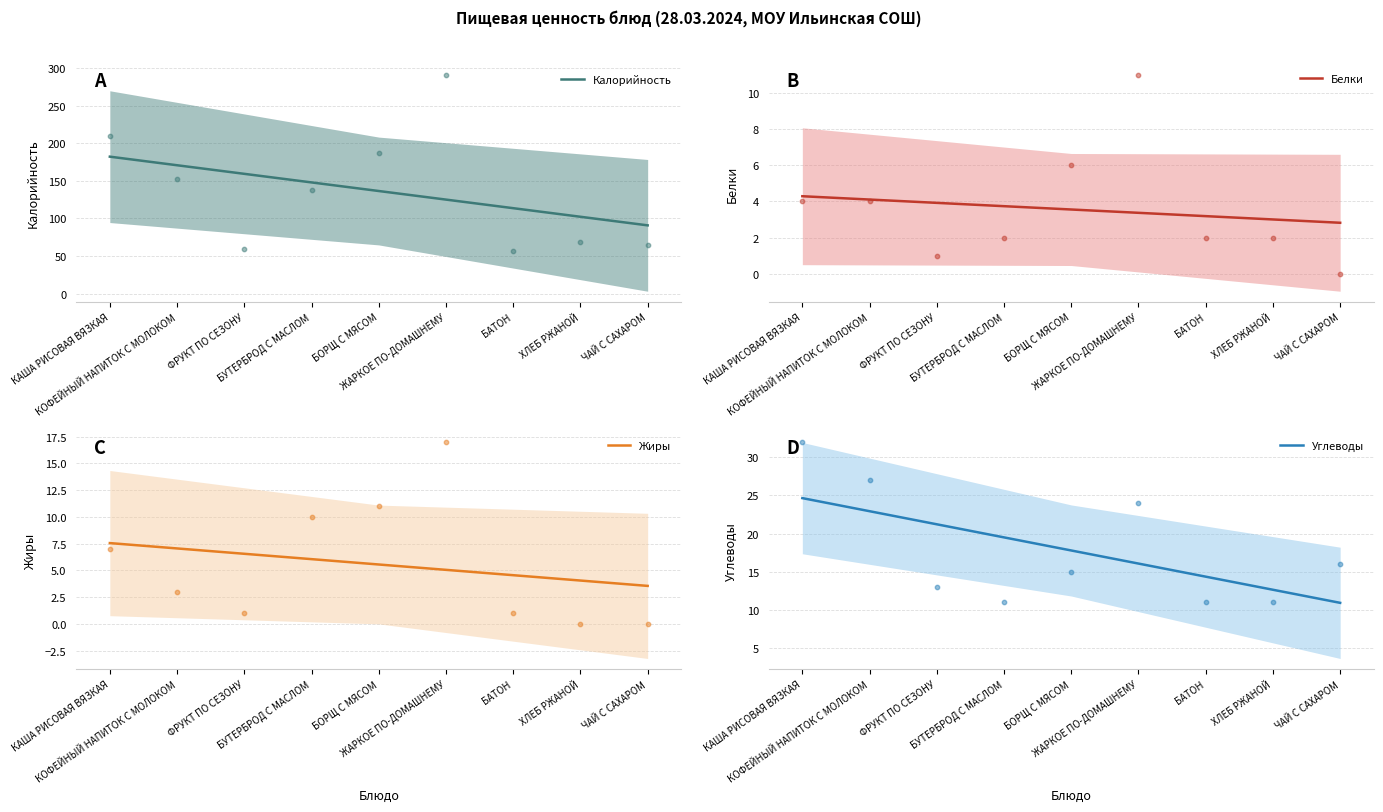

Which series has the largest Y range (max minus min)?

Калорийность